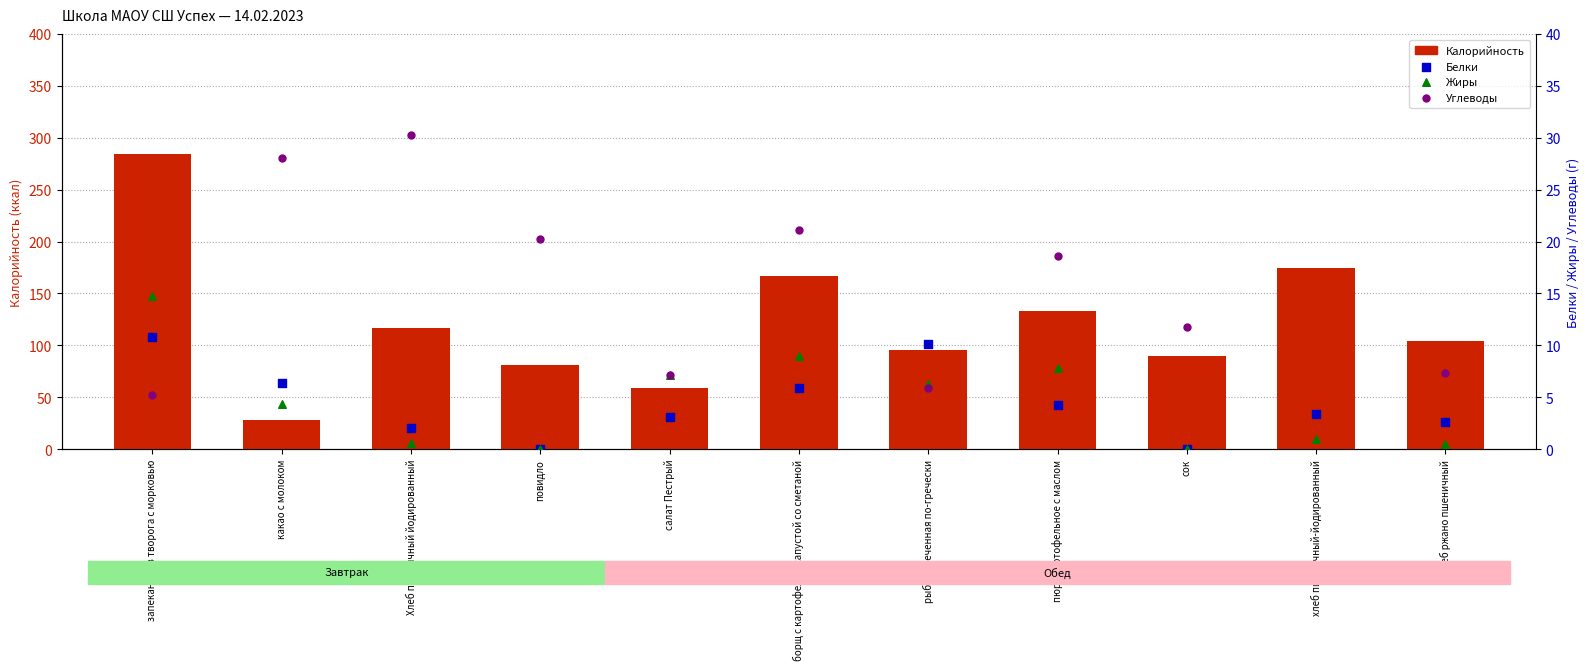

What are all the series names shown in the legend?

Калорийность, Белки, Жиры, Углеводы